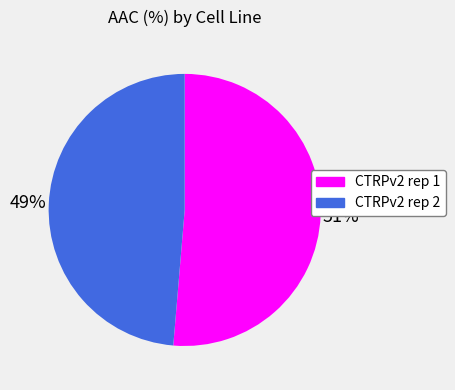

Count the number of slices in the pie.

2